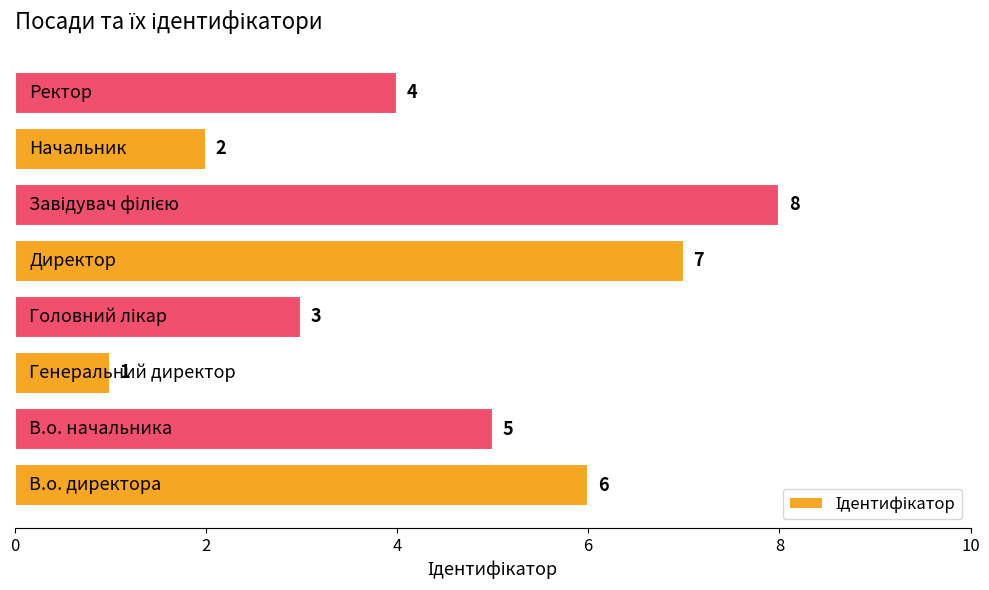

Reading bottom to top, list all the values displayed in this chart.

6	5	1	3	7	8	2	4